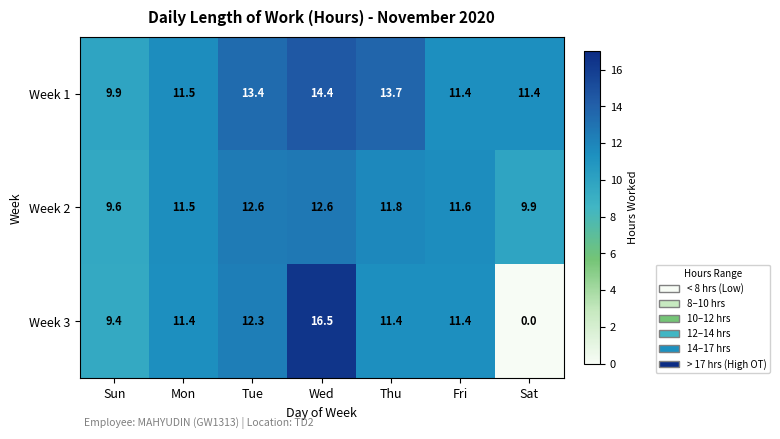

At how many categories does at least one series exceed 6?

7